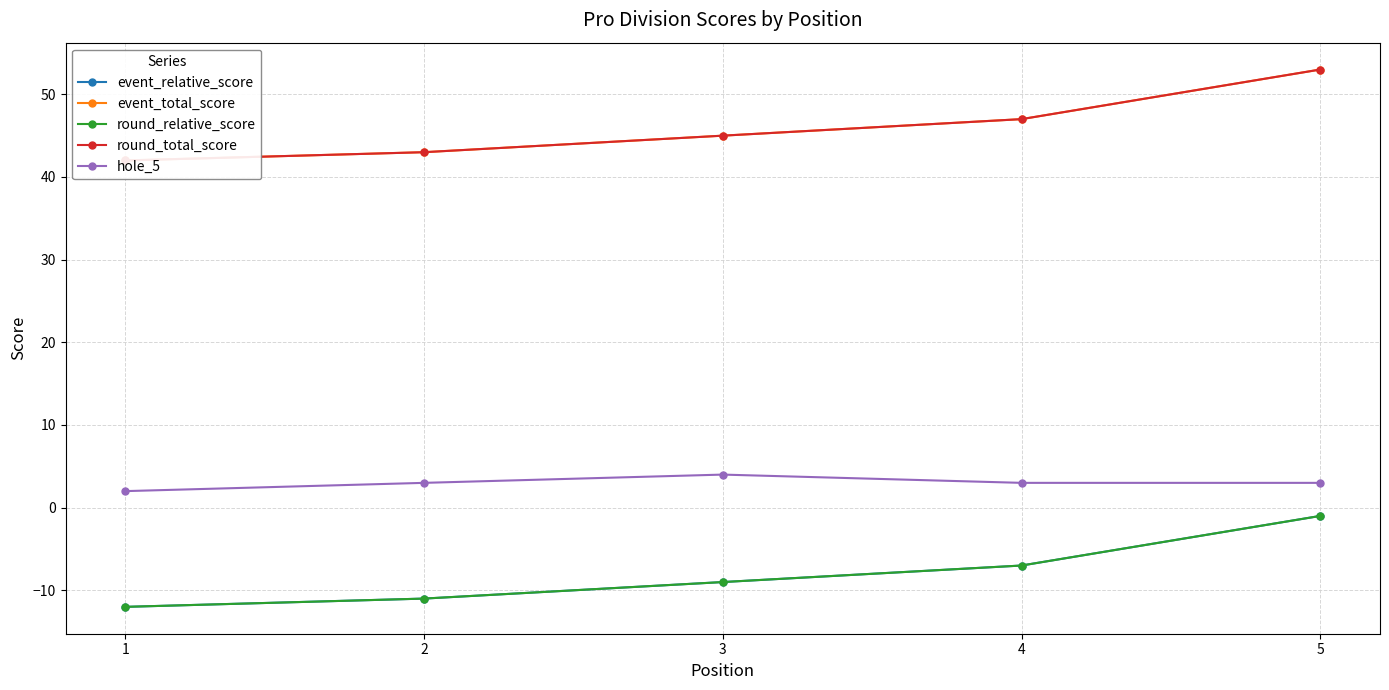

What is the value of the event_relative_score point at the 2nd from the left?

-11